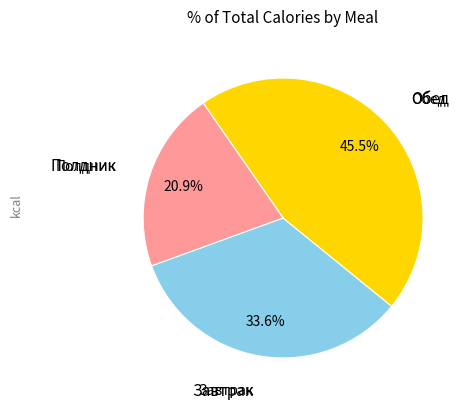

Is there any slice that represents more than half of the pie?

No